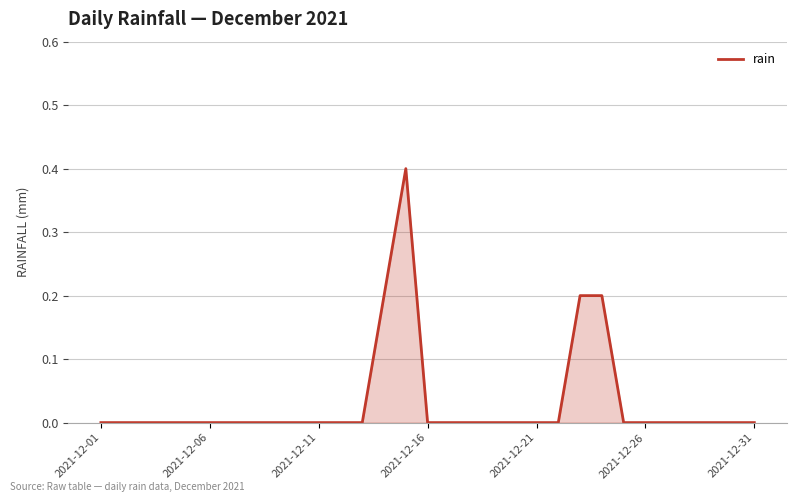

Count the values in the range 0 to 1.

31